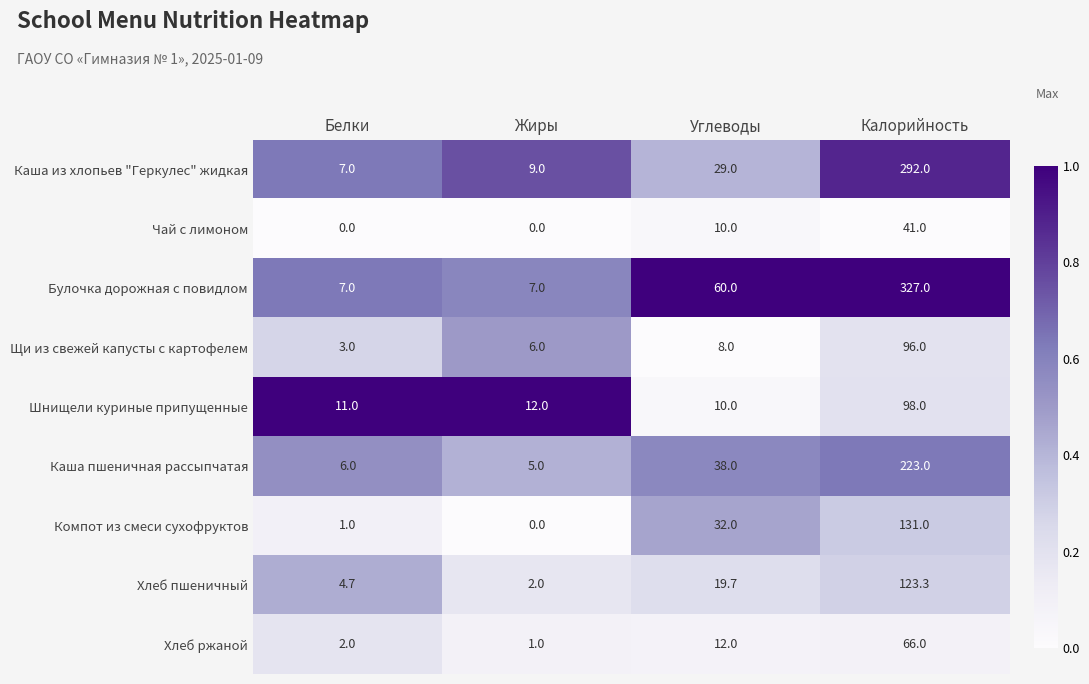

Which series has the widest spread of values?

Булочка дорожная с повидлом